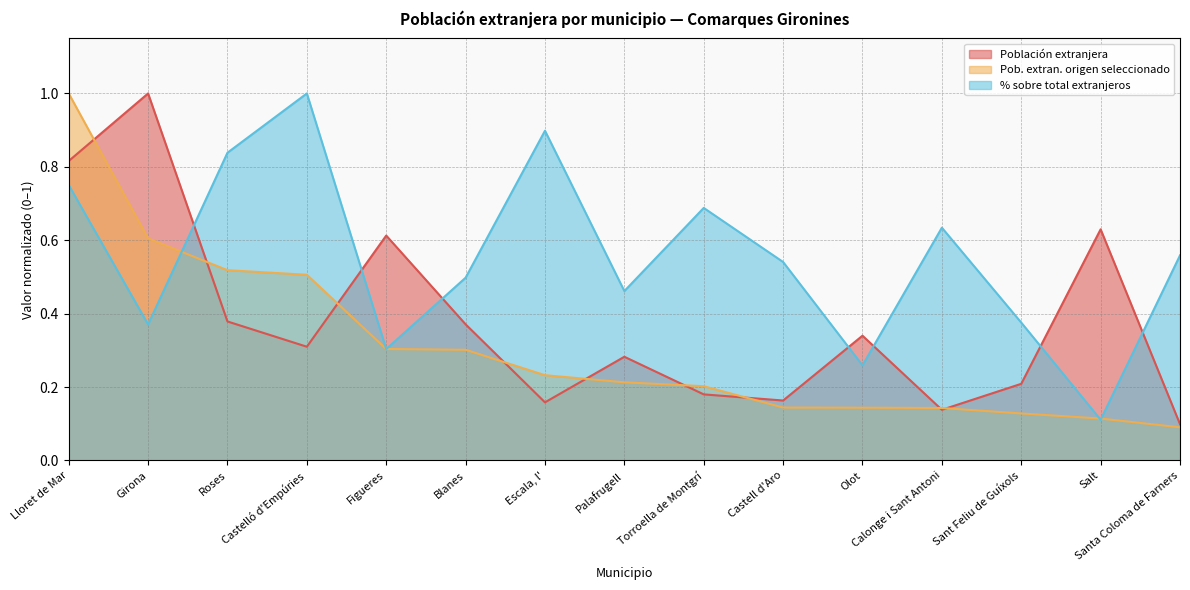

What is the spread (max minus min) of values at Sant Feliu de Guíxols?

0.2